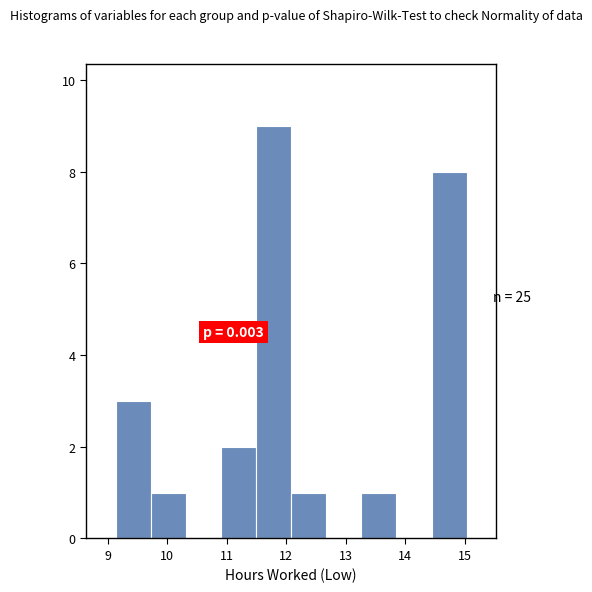

Over which range of the x-axis is the bar tallest?

11.49 to 12.08